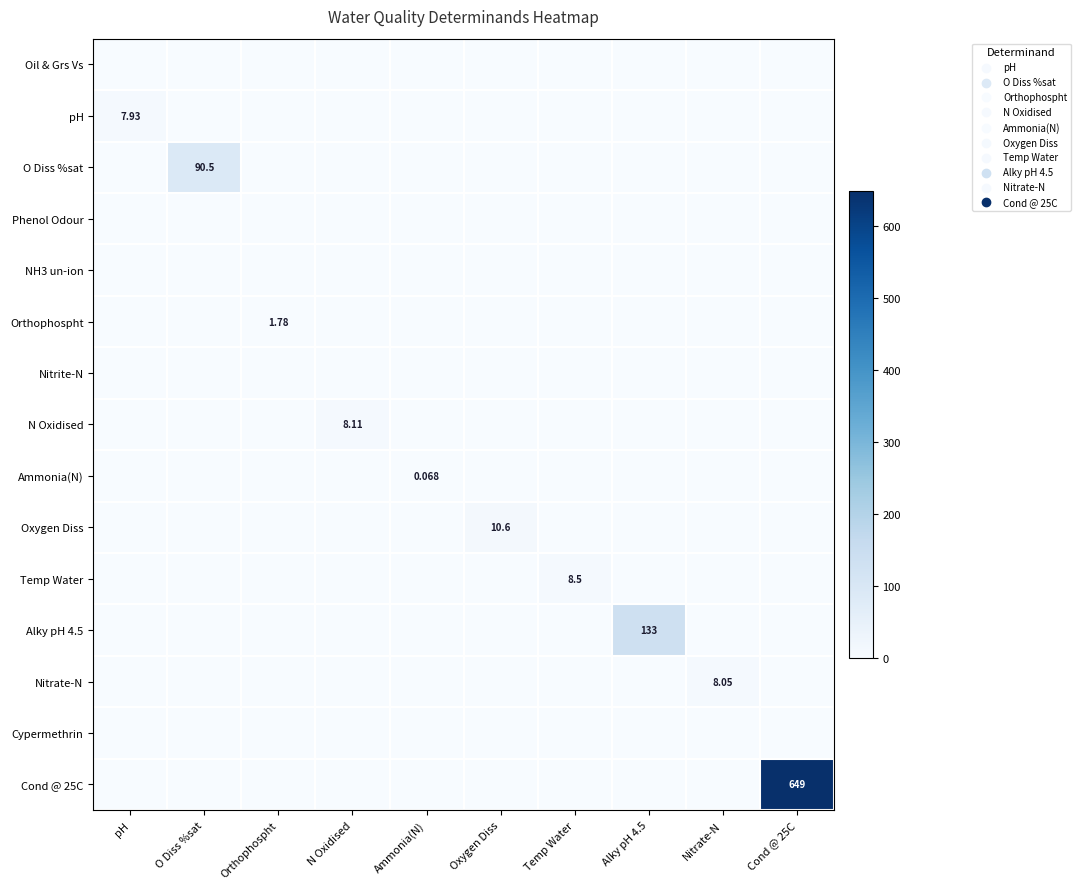

The value of Nitrite-N at pH is 0.0. True or false?

True